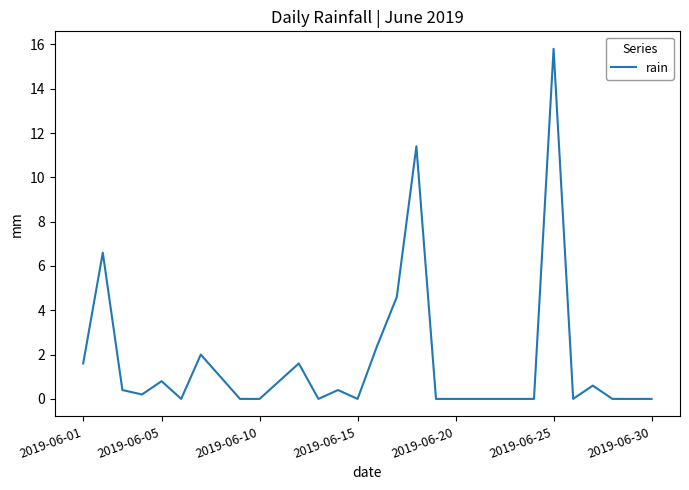

Count the number of categories in the chart.

30